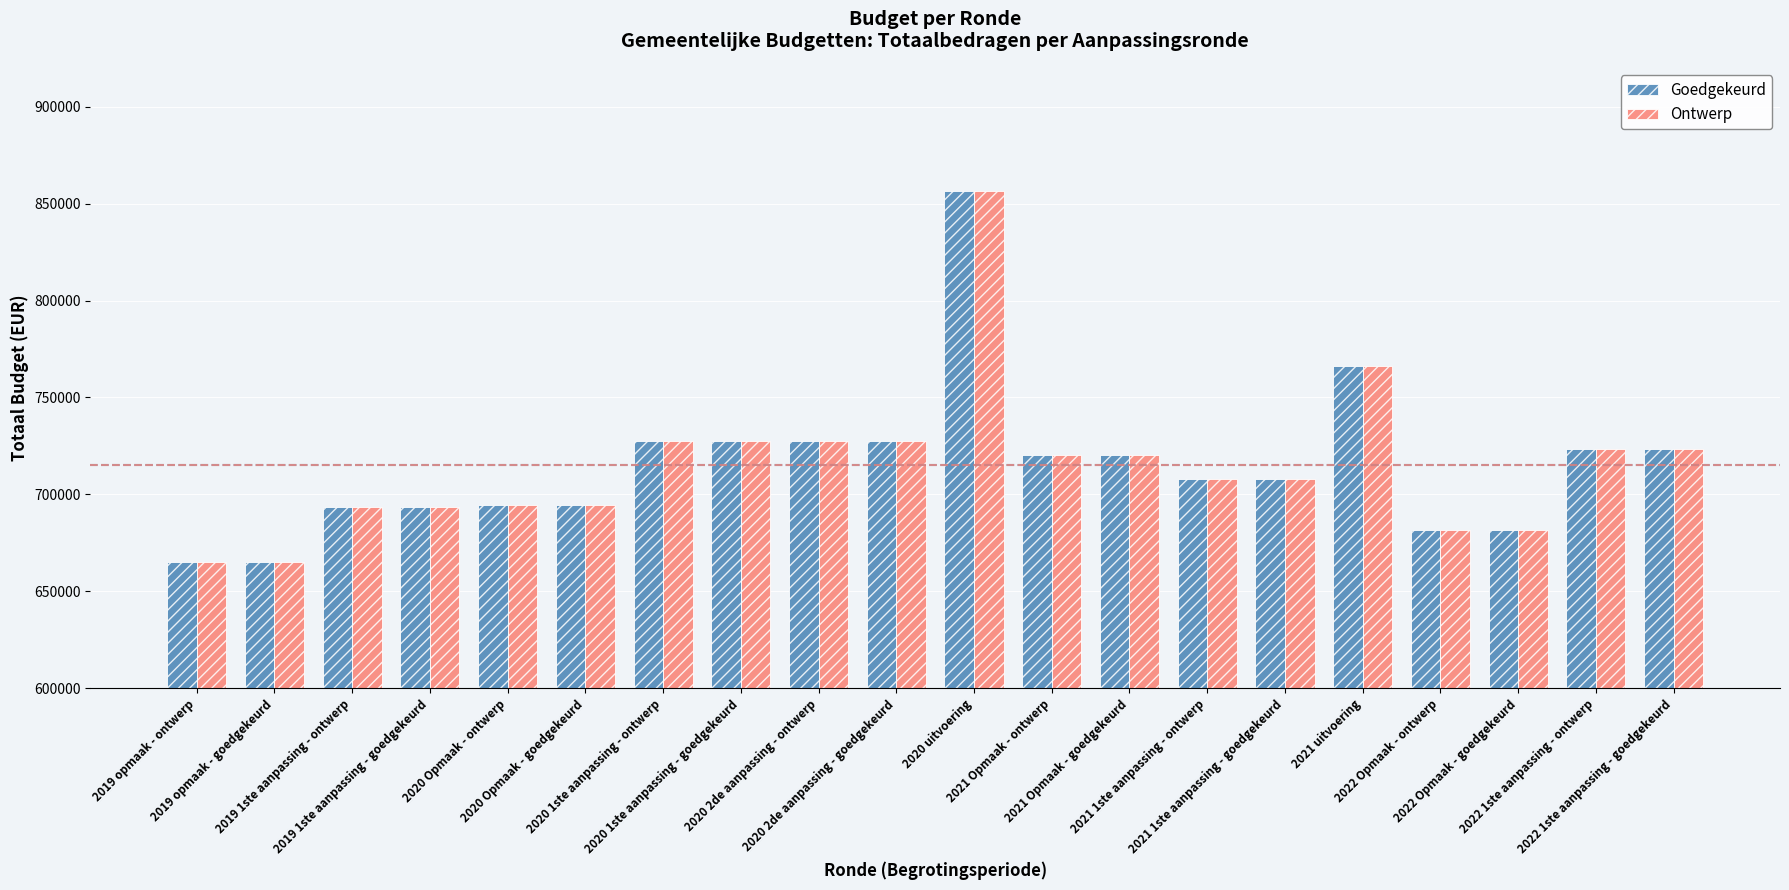

Is the value of Goedgekeurd at 2022 1ste aanpassing - goedgekeurd greater than the value of Ontwerp at 2021 Opmaak - ontwerp?

Yes